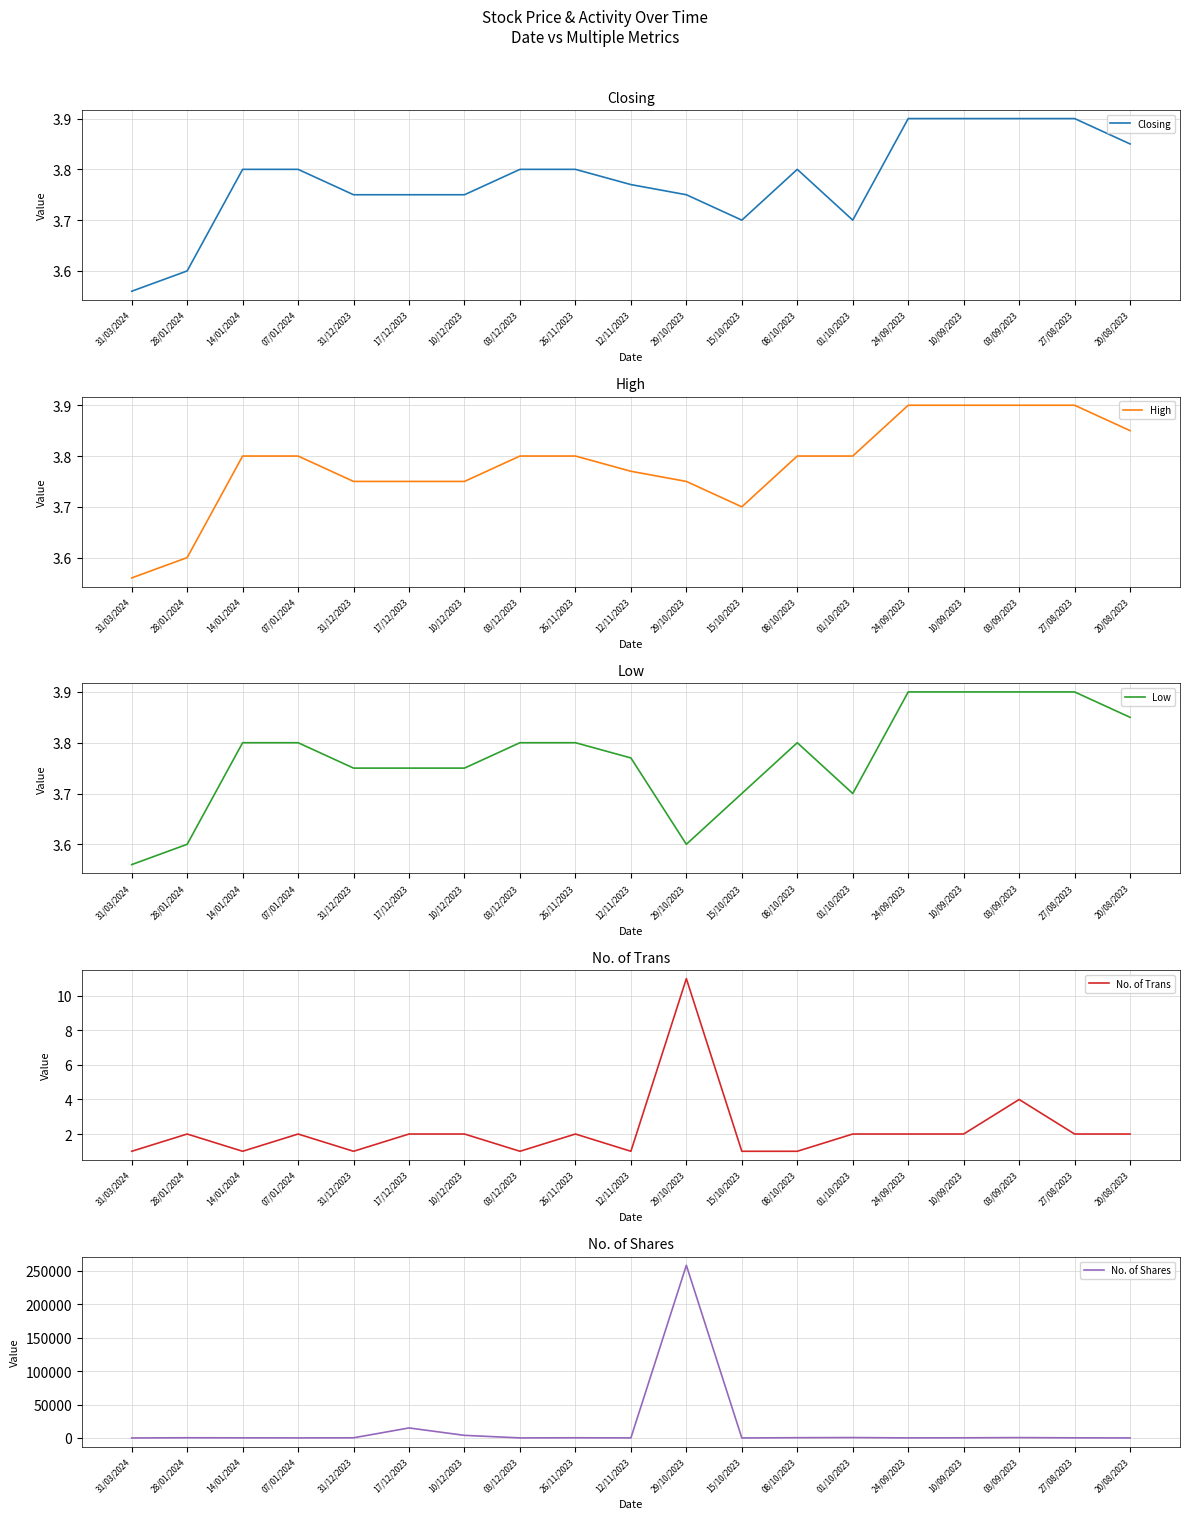

What are all the series names shown in the legend?

Closing, High, Low, No. of Trans, No. of Shares